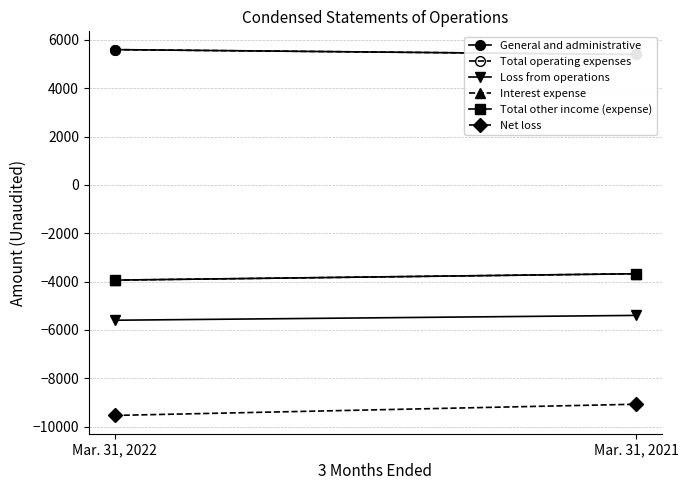

What is the average value of the Net loss series?

-9308